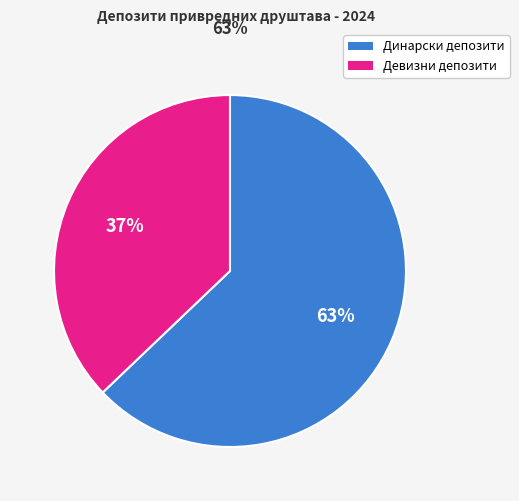

To the nearest percent, what is the average slice percentage?

50%